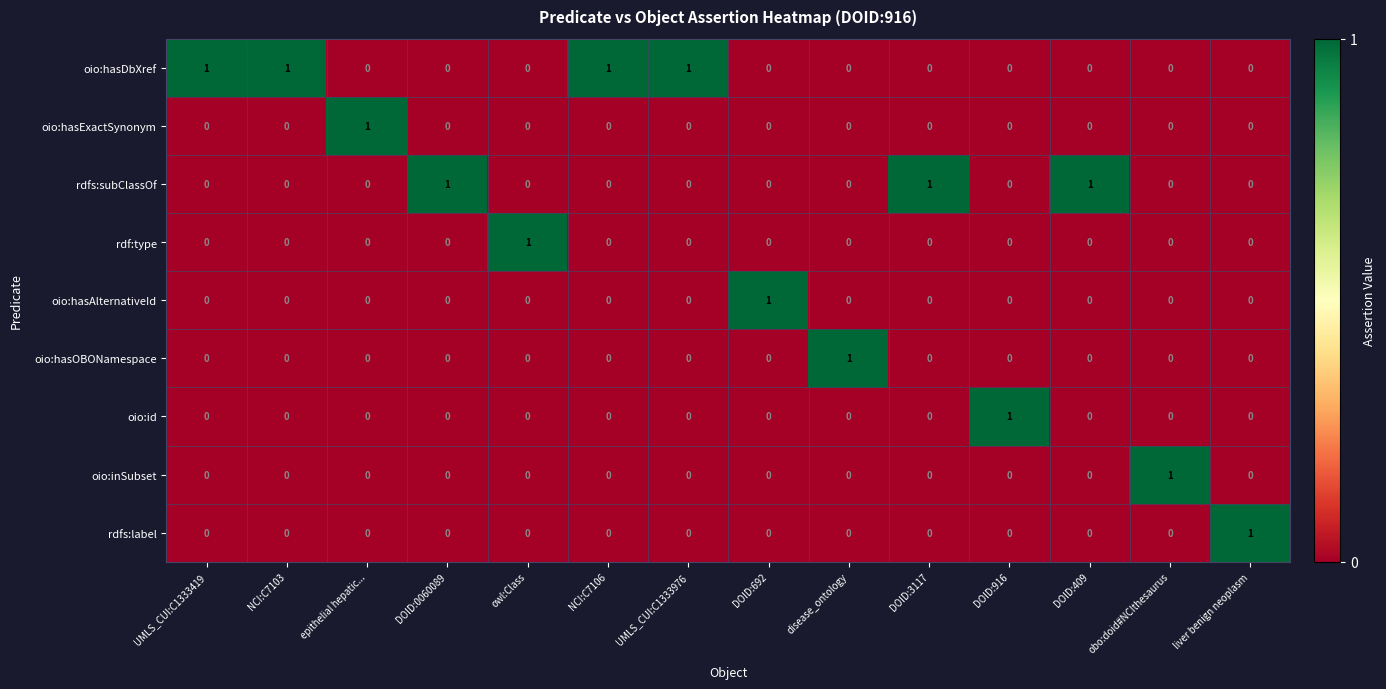

The oio:hasOBONamespace series shows -1 at liver benign neoplasm. True or false?

False